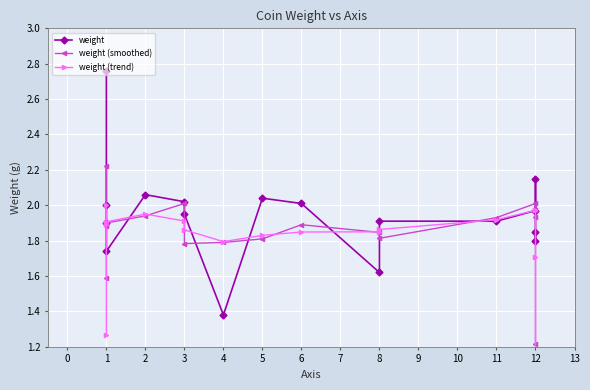

What is the total value across all series at 8?

5.3